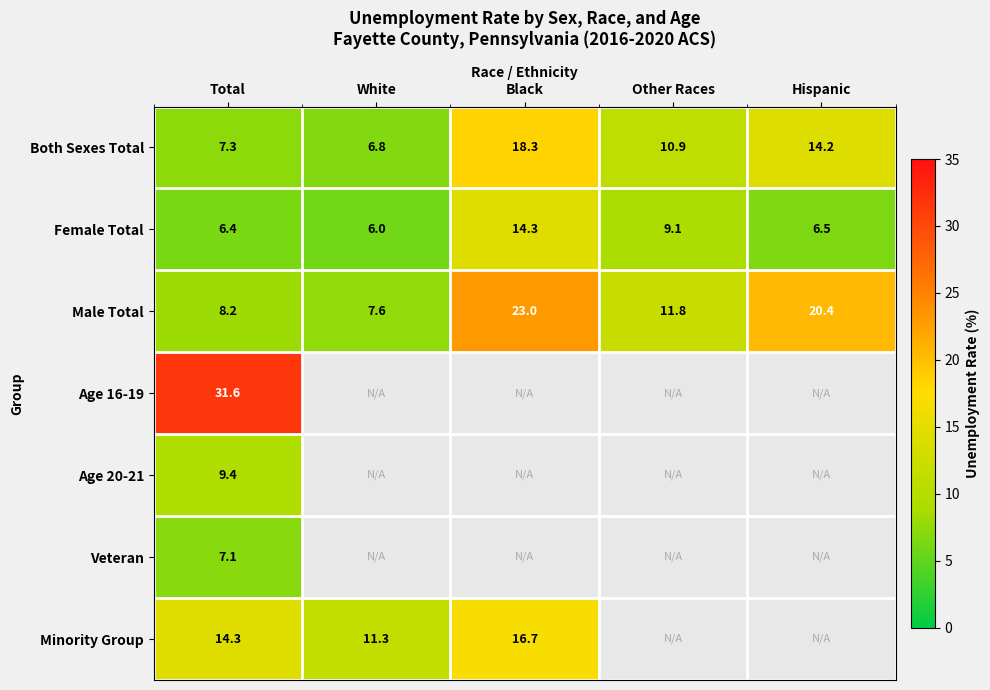

Which category has the lowest value in the Both Sexes Total series?

White